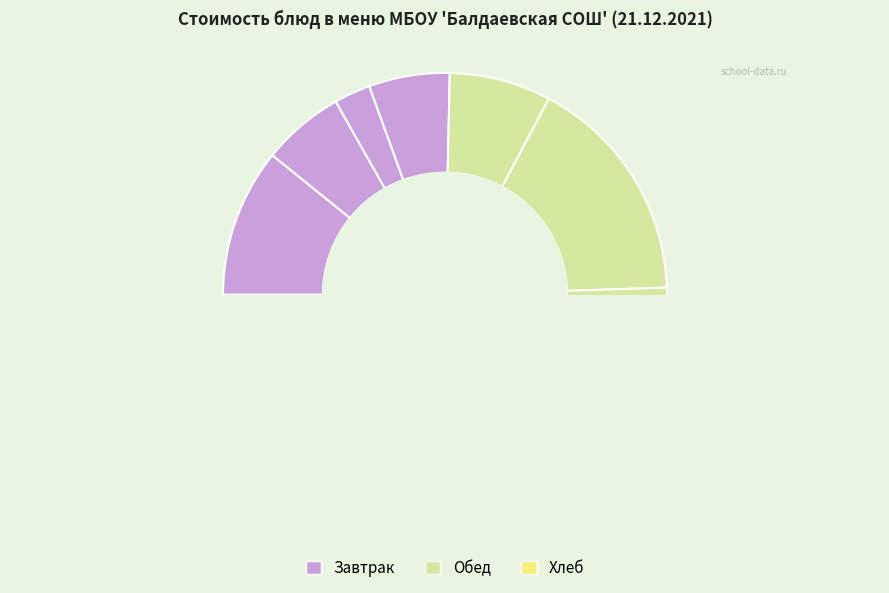

Combined, what portion of the pie is Маринад овощной and Хлеб пшеничный?

10.1%